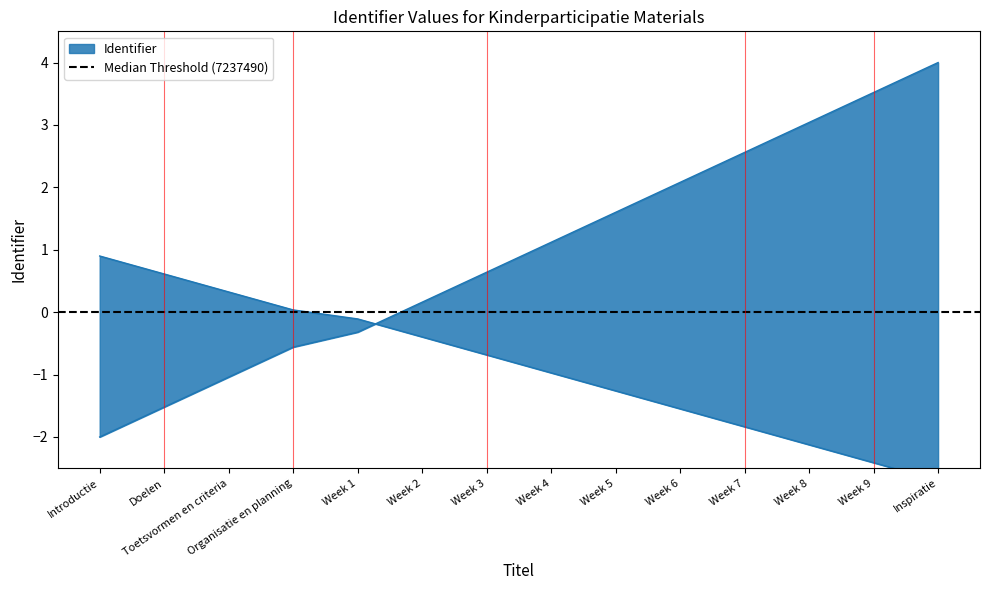

How many negative values are there?

5